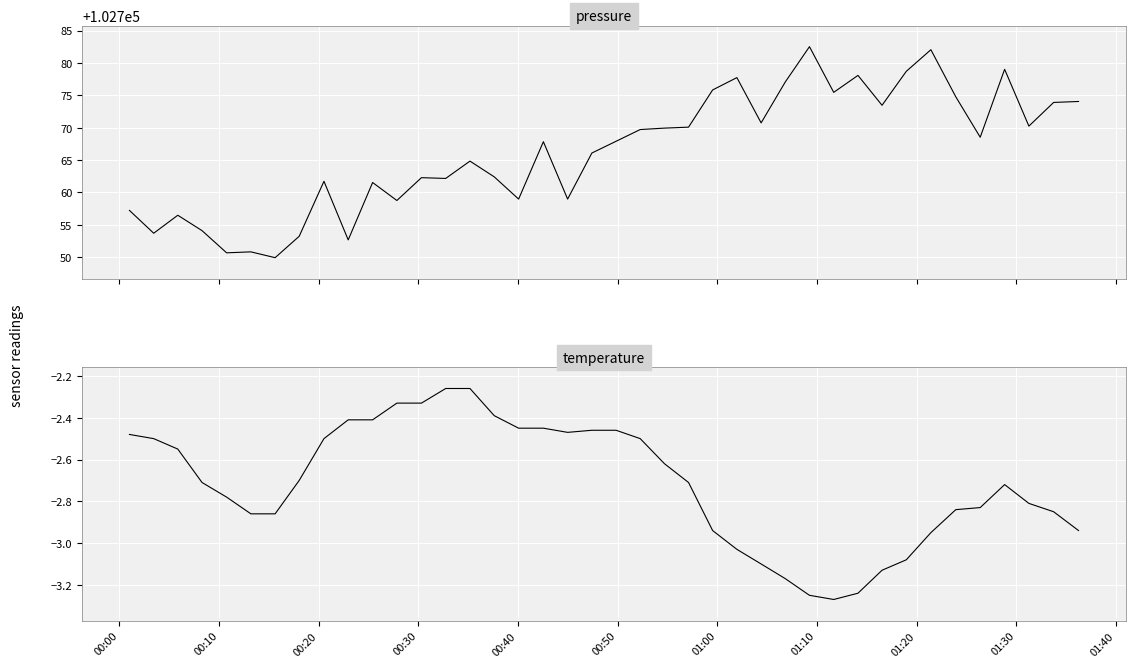

True or false: temperature and pressure intersect in this chart.

False